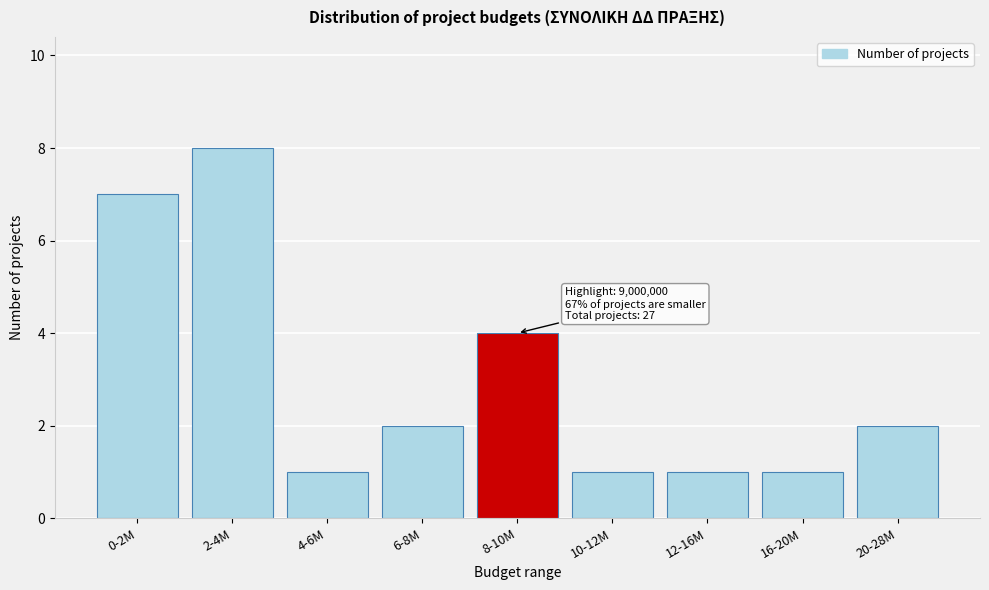

Reading right to left, transcribe all the data shown in this chart.

2	1	1	1	4	2	1	8	7